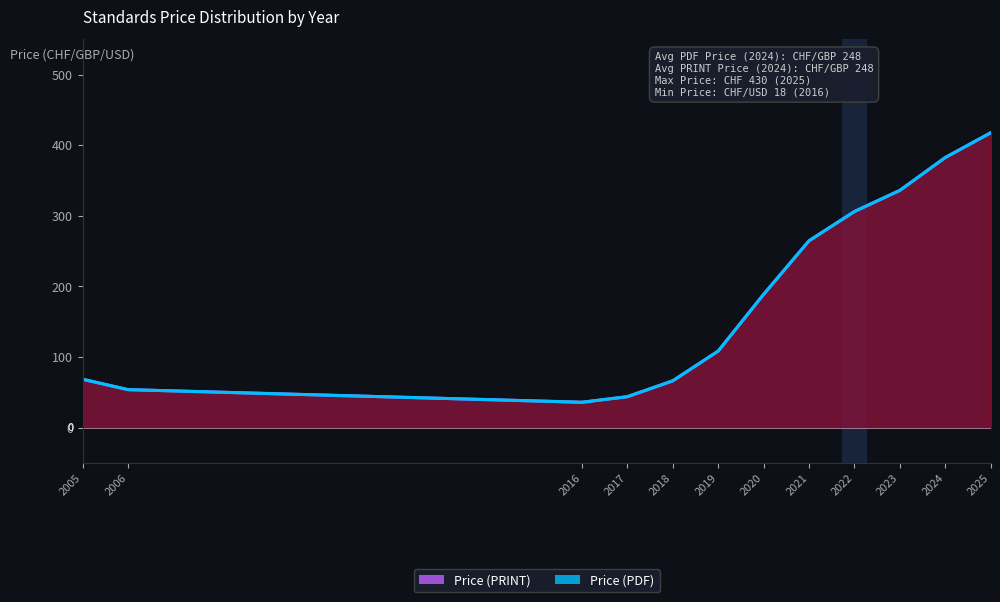

True or false: Price (PDF) has more than 0 interior local peaks.

False